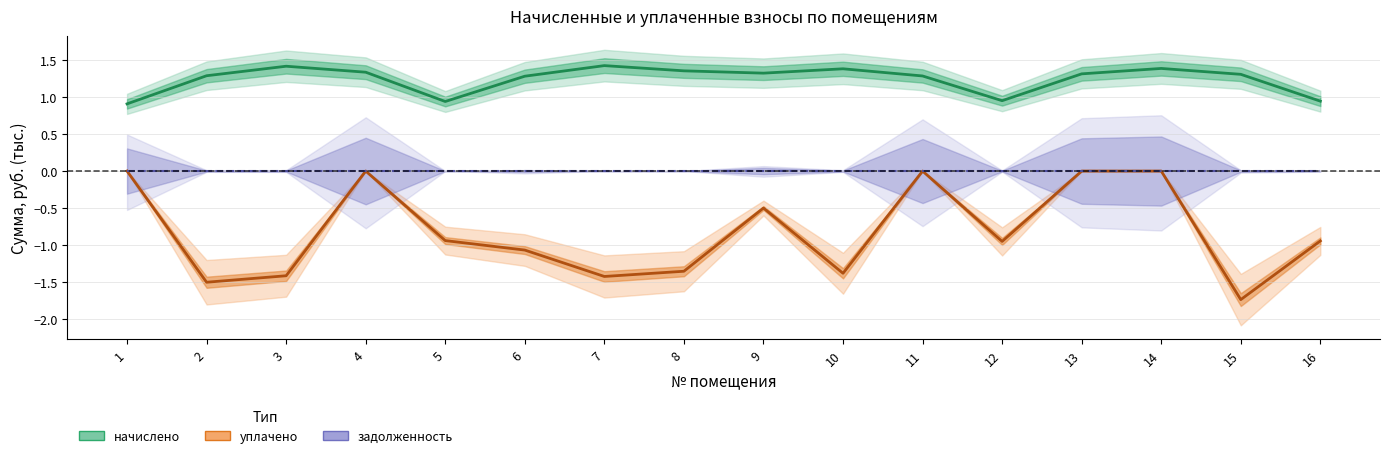

Is this an area chart (filled region under the line)?

No